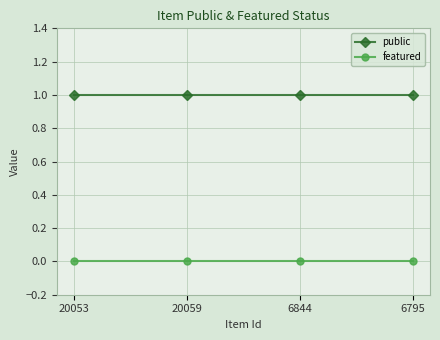

What are all the series names shown in the legend?

public, featured